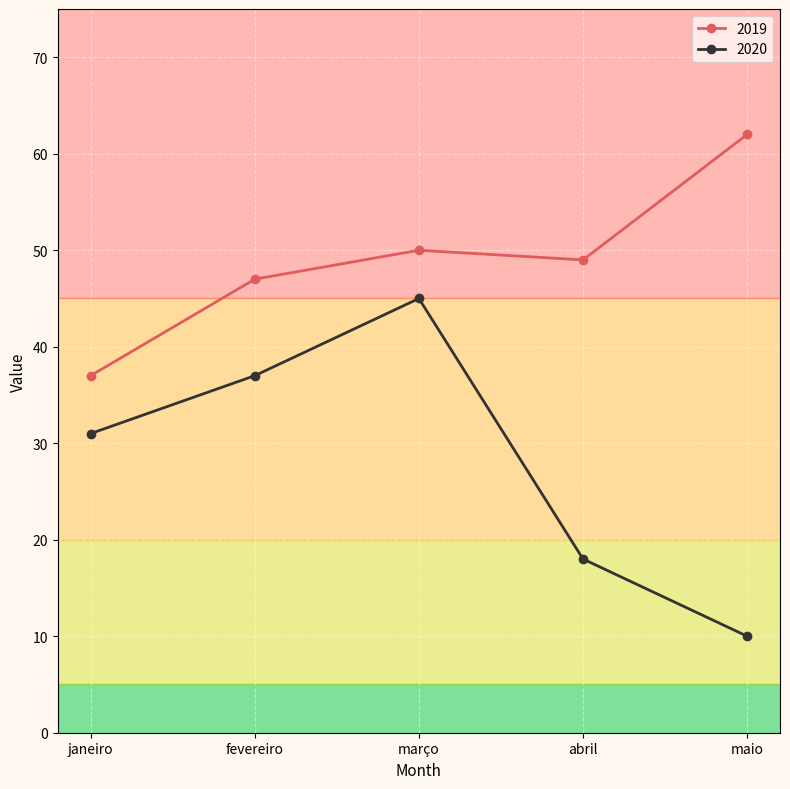

True or false: 2019 and 2020 cross at least once.

False